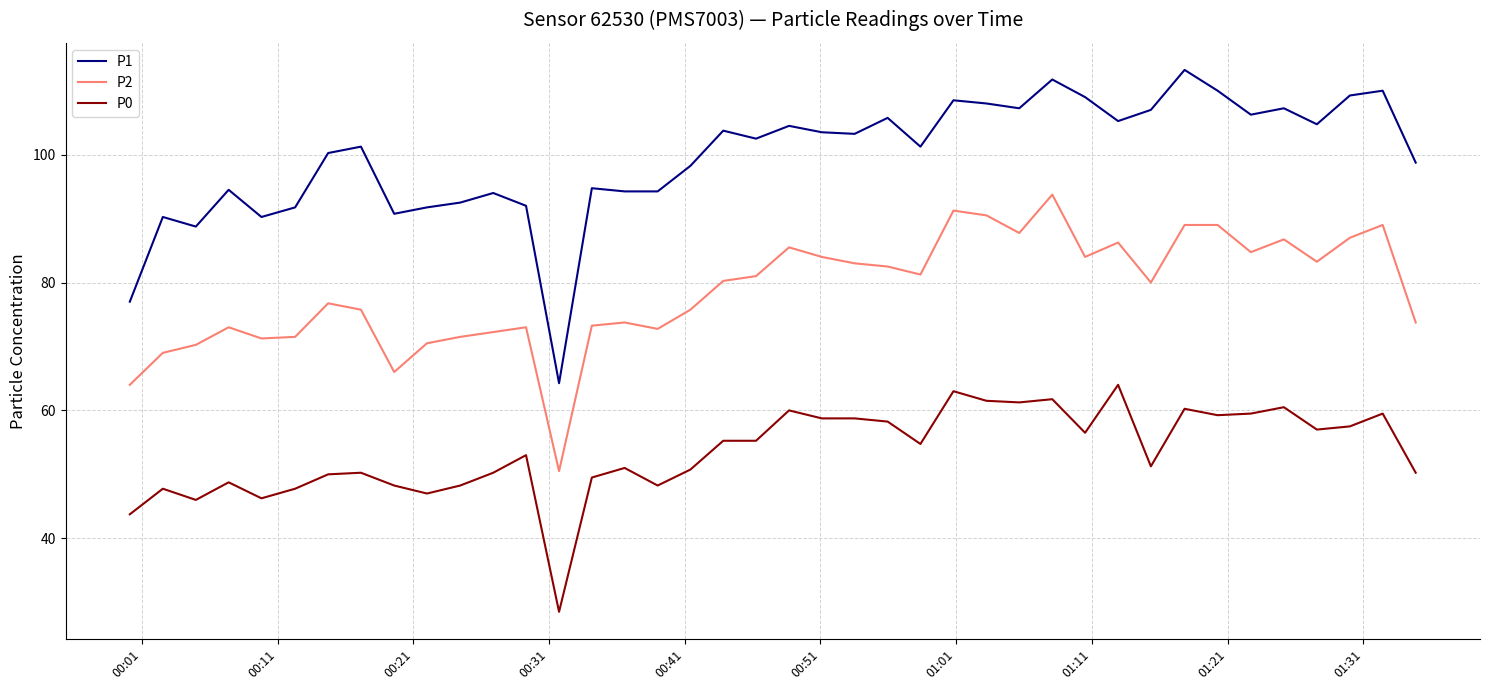

At how many categories does at least one series exceed 32?

40